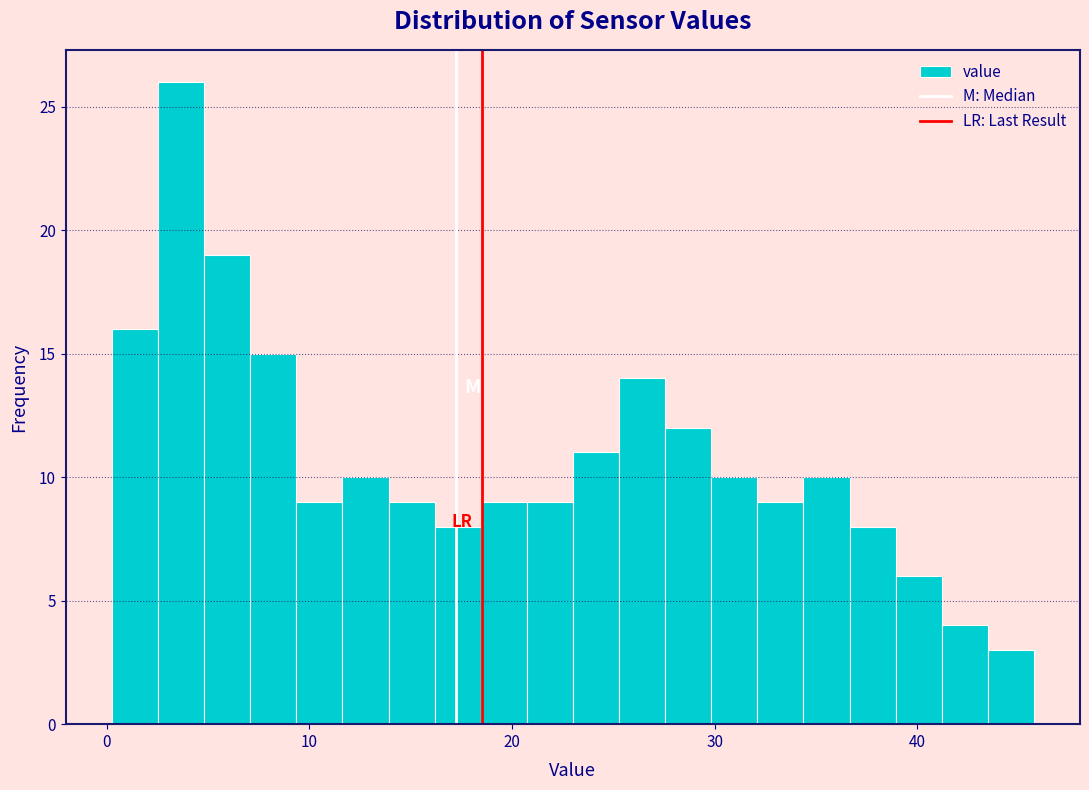

Read against the x-axis, roughly where is the centre of the tallest bar?

4